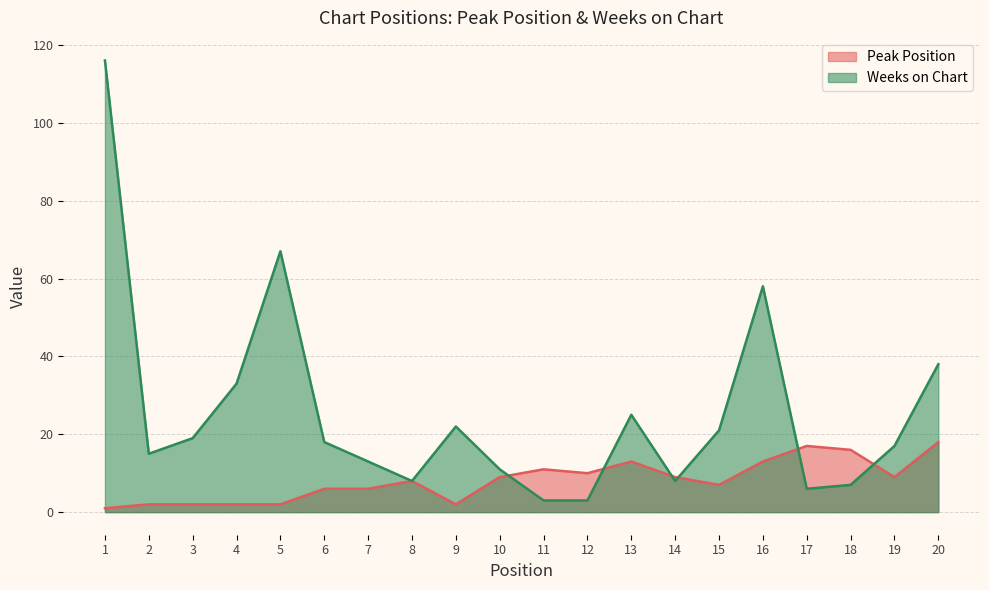

Where do Peak Position and Weeks on Chart first cross each other?

10 and 11